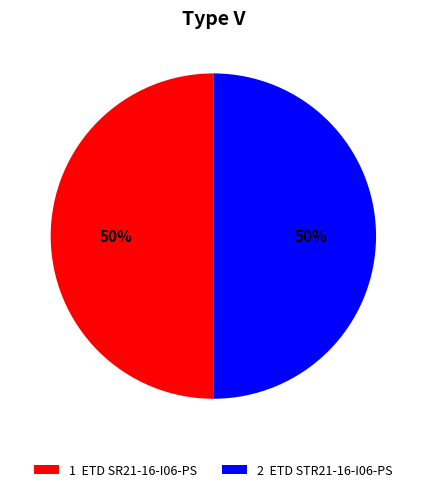

Is the sum of 1 ETD SR21-16-I06-PS and 2 ETD STR21-16-I06-PS greater than half?

Yes